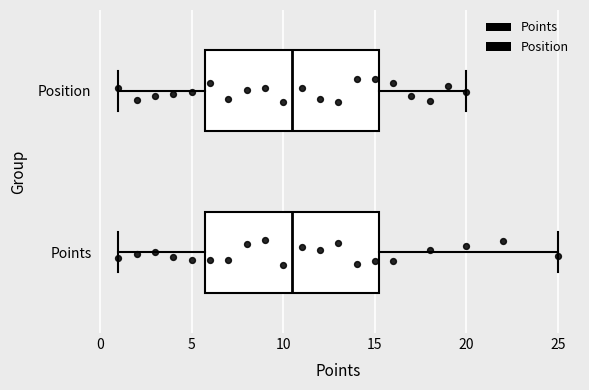

Reading bottom to top, transcribe this box plot: for each box, give where its median line is, the range the box spans, and where its two whiskers end, as read against the x-axis. The values are not printed on the chart, so give them approximately, as read against the axis.

Points: median 10.5, box 6.0 to 15.5, whiskers 1.0 to 25.0
Position: median 10.5, box 6.0 to 15.5, whiskers 1.0 to 20.0